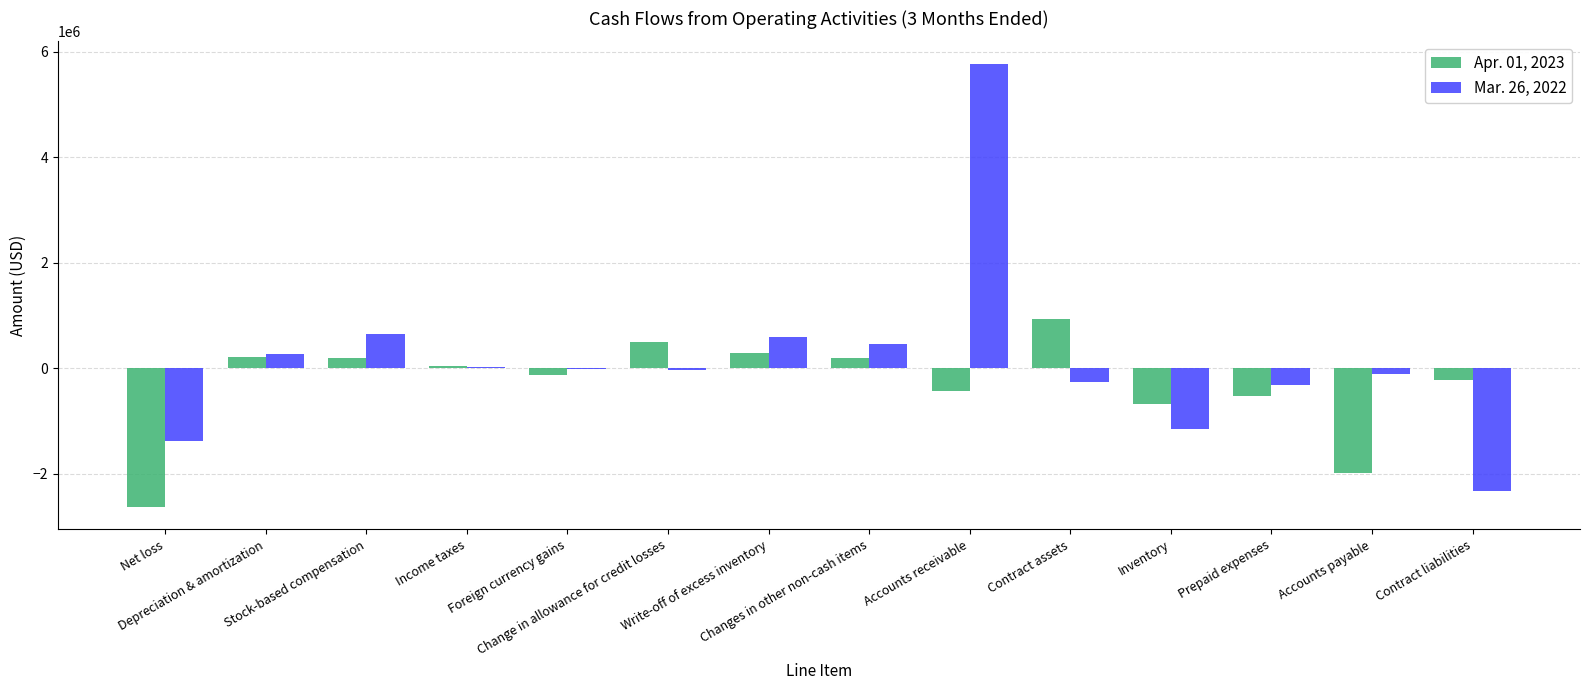

Where does the Apr. 01, 2023 series first go above 39105?

Depreciation & amortization